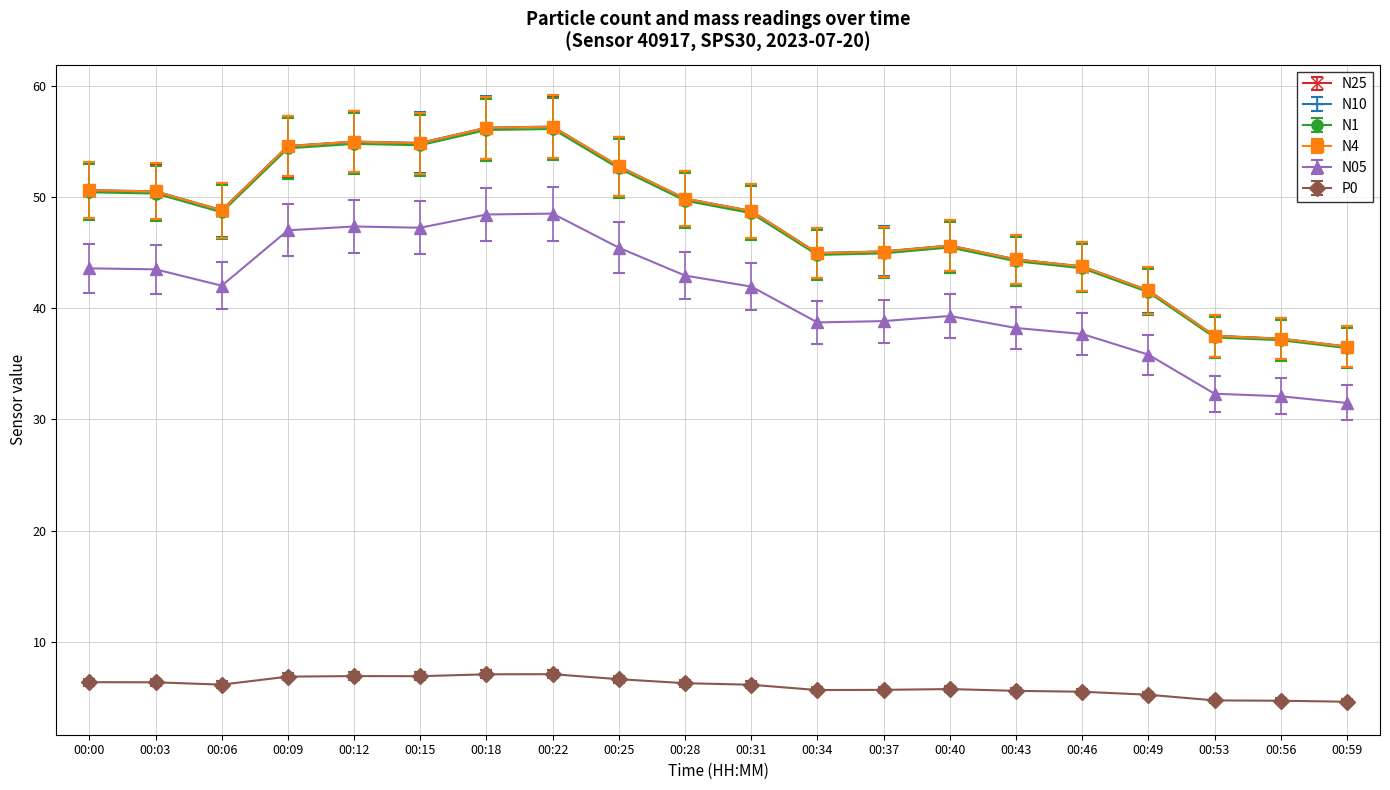

Is it true that N05 equals 45.5 at 00:25?

True